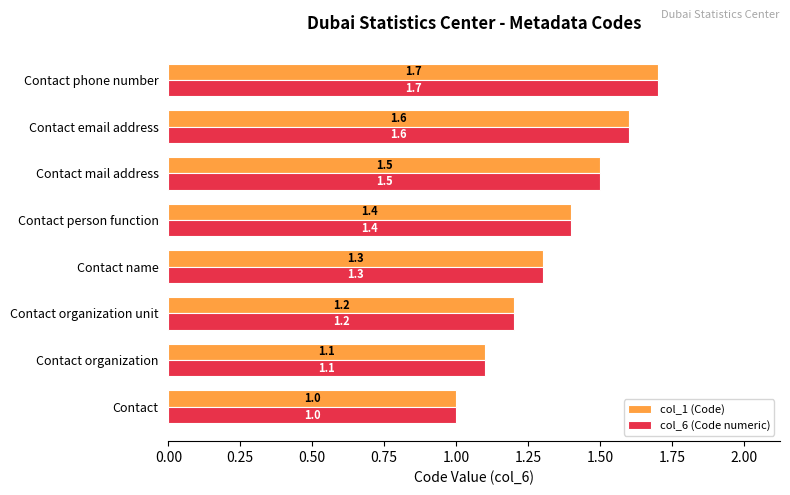

What is the sum of all col_6 (Code numeric) values?

10.8